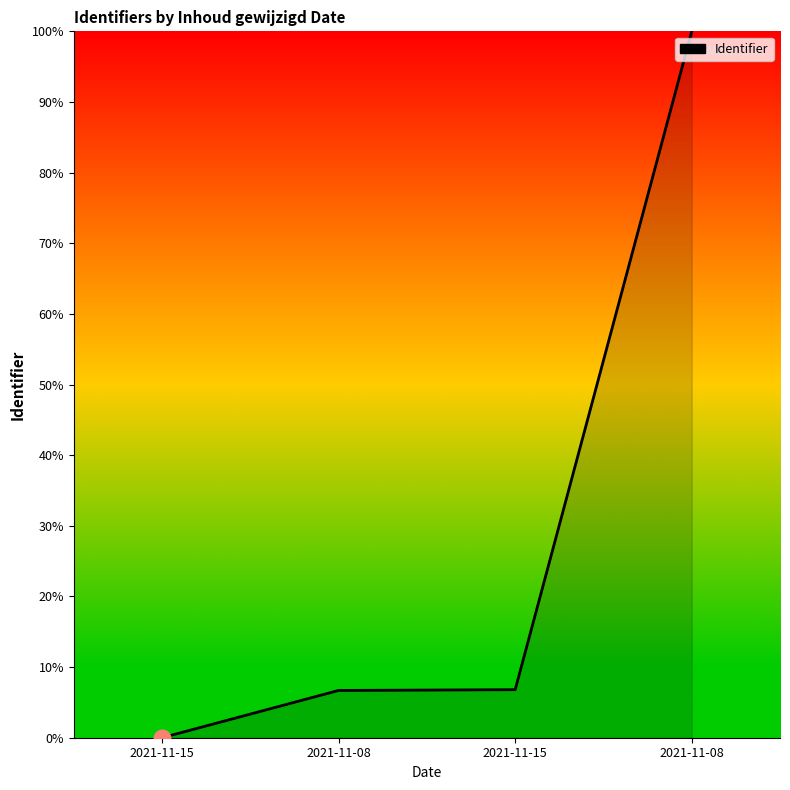

Does the chart display data point markers on the line(s)?

No